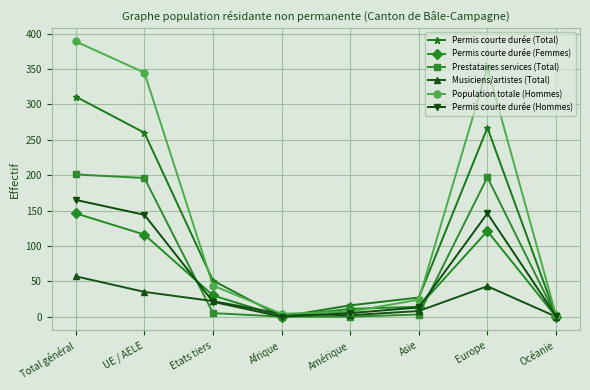

What is the label of the 7th point from the left?

Europe